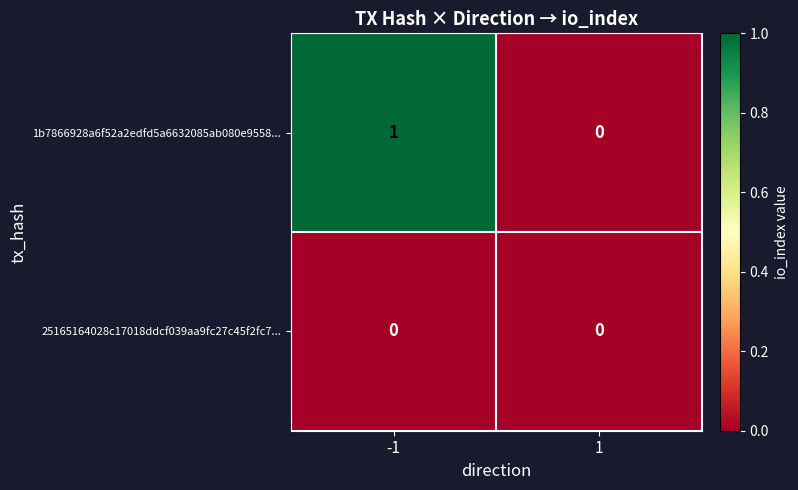

List the series in order of their peak value, lowest first.

25165164028c17018ddcf039aa9fc27c45f2fc7..., 1b7866928a6f52a2edfd5a6632085ab080e9558...